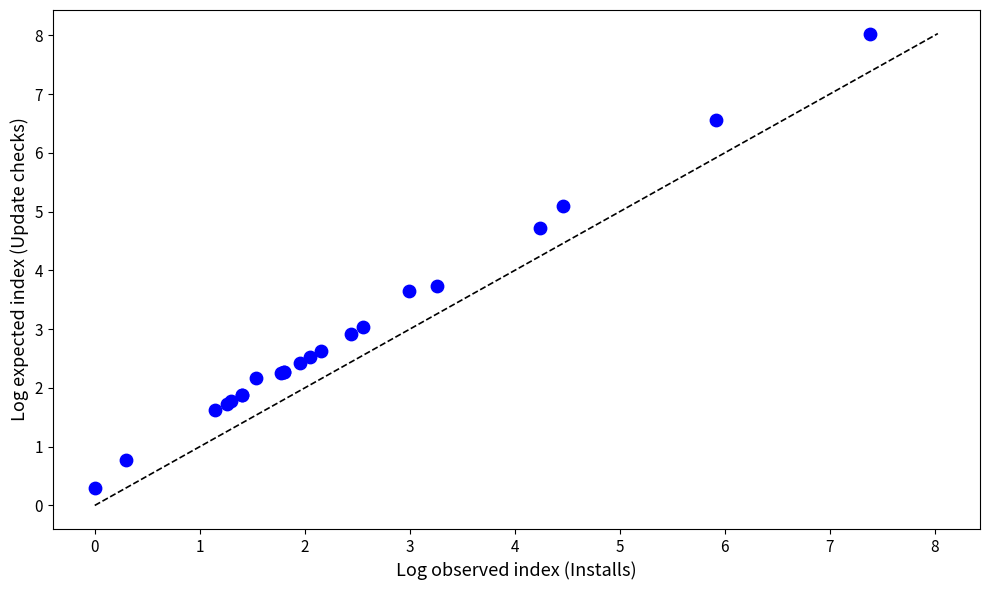

What Y value in the scatter plot is closest to 4?

3.7